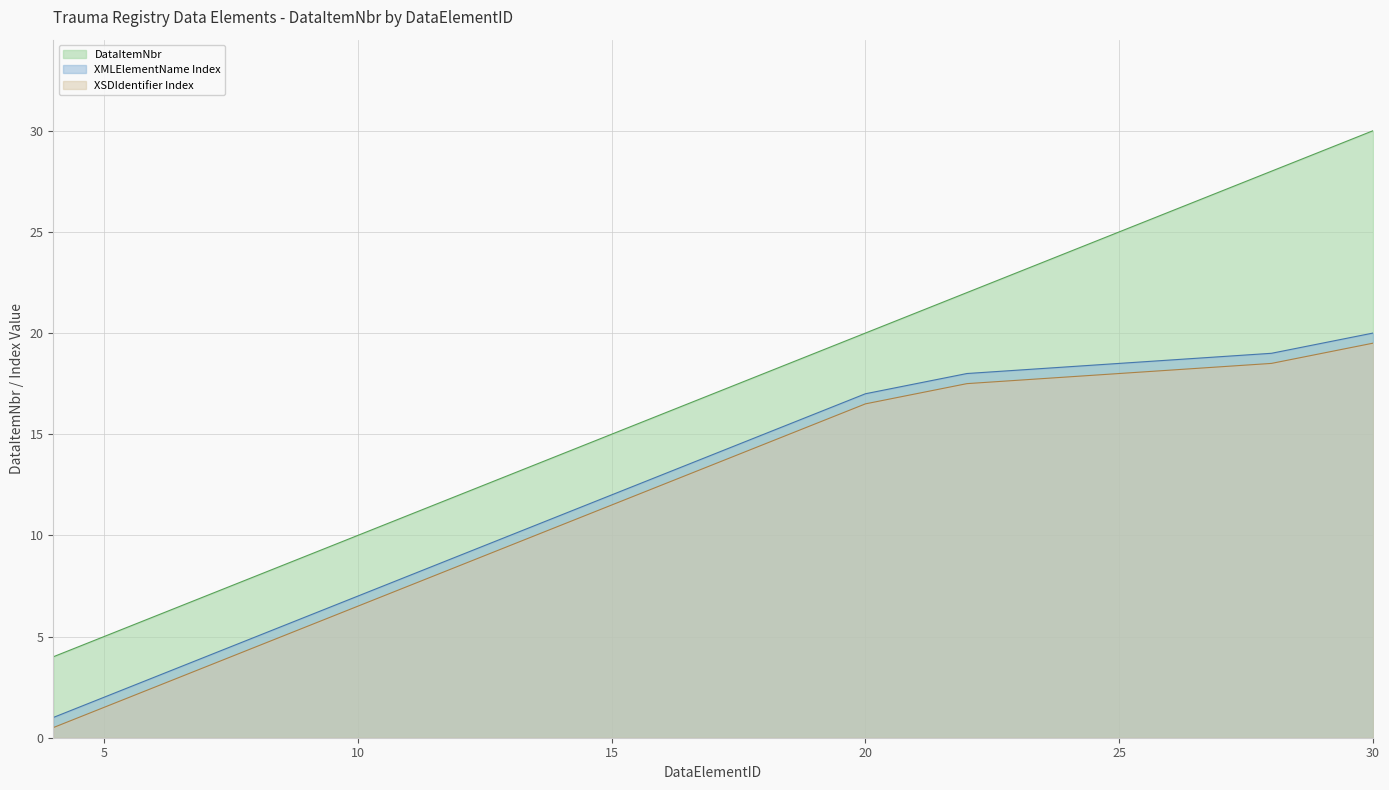

What is the sum of the values at 28 and 4?

32